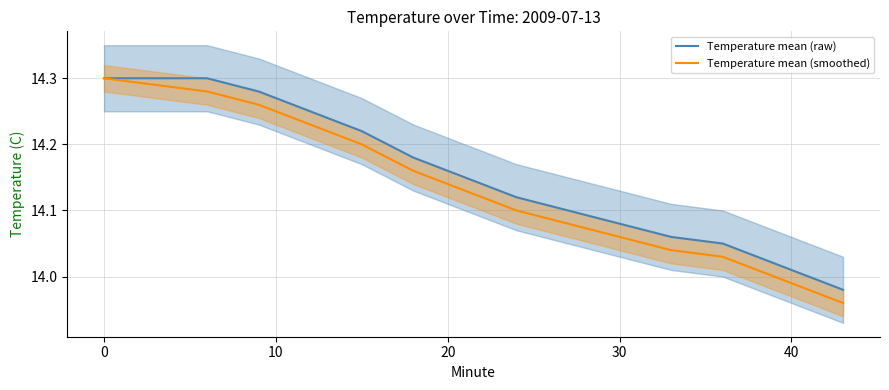

Does the chart display data point markers on the line(s)?

No